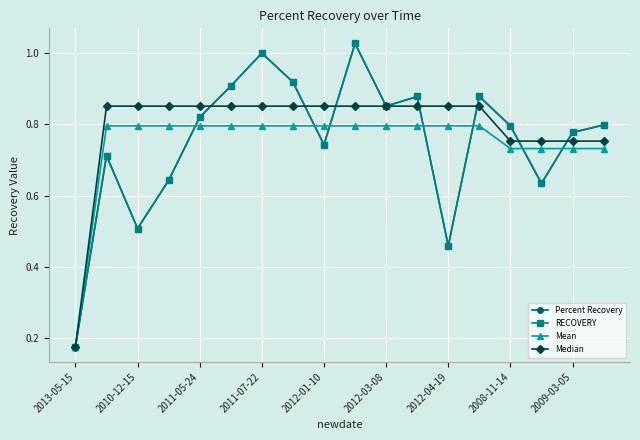

Which series has the largest range (max minus min)?

Percent Recovery